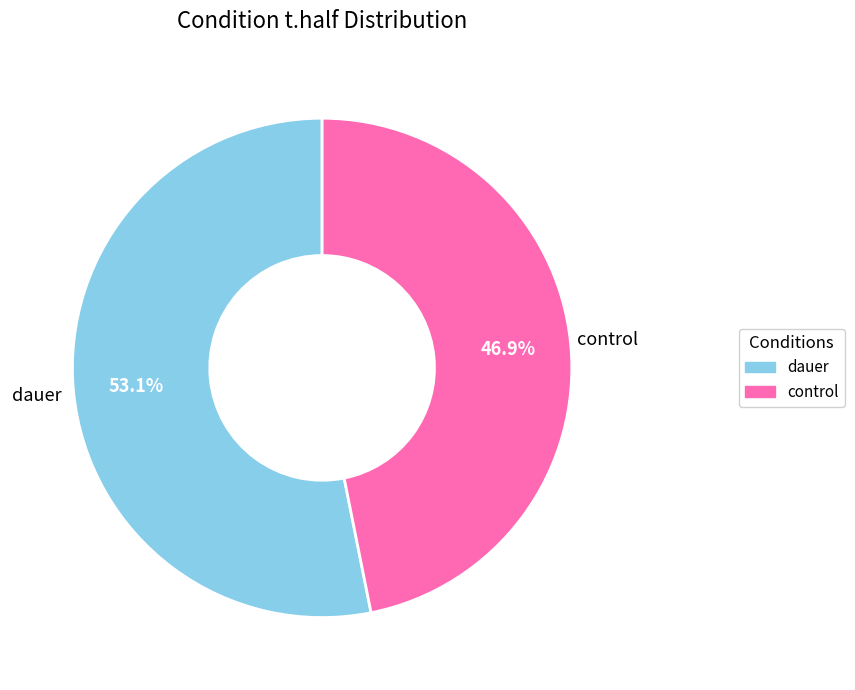

Rank the categories by value from lowest to highest.

control, dauer